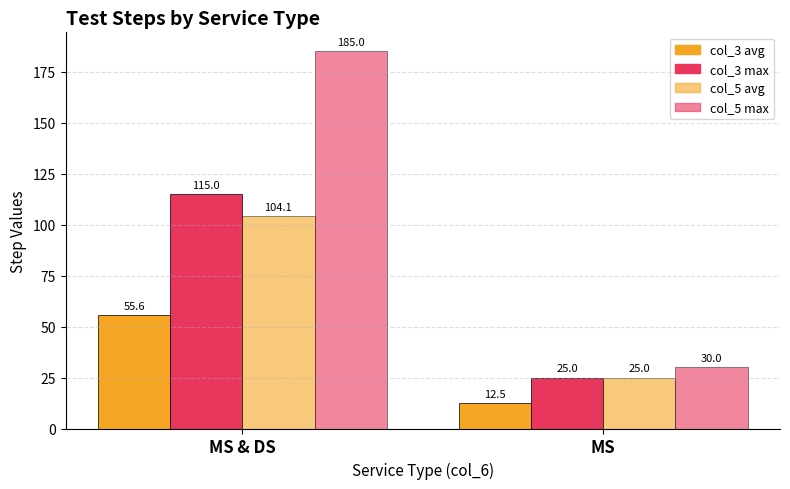

What value does the col_5 avg series have at MS & DS?

104.1